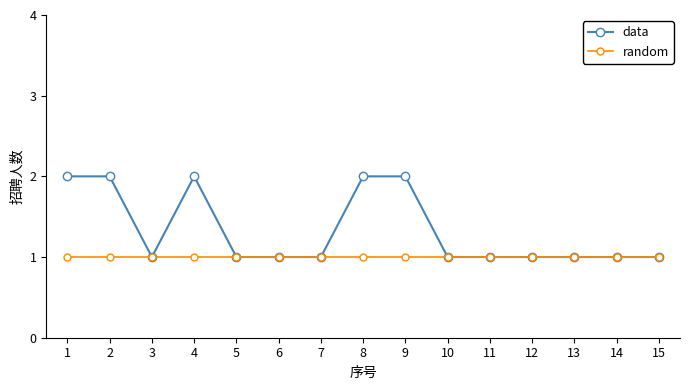

How many distinct data groups are displayed?

2